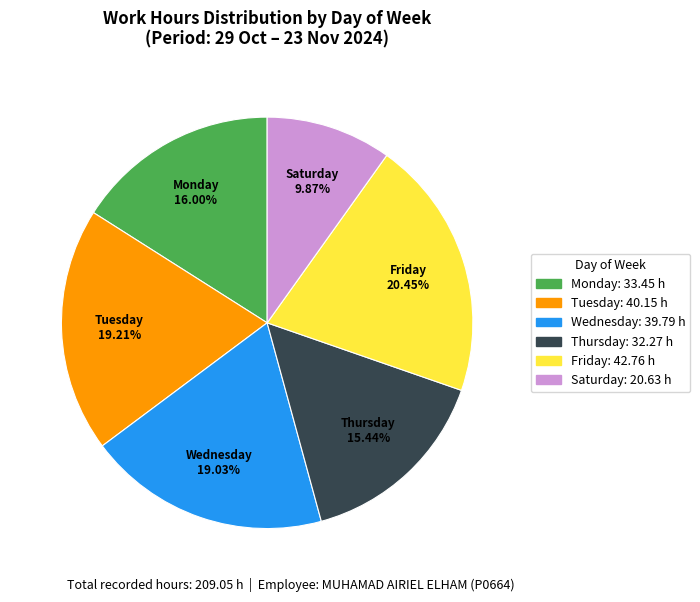

What is the largest slice in the pie chart?

Friday